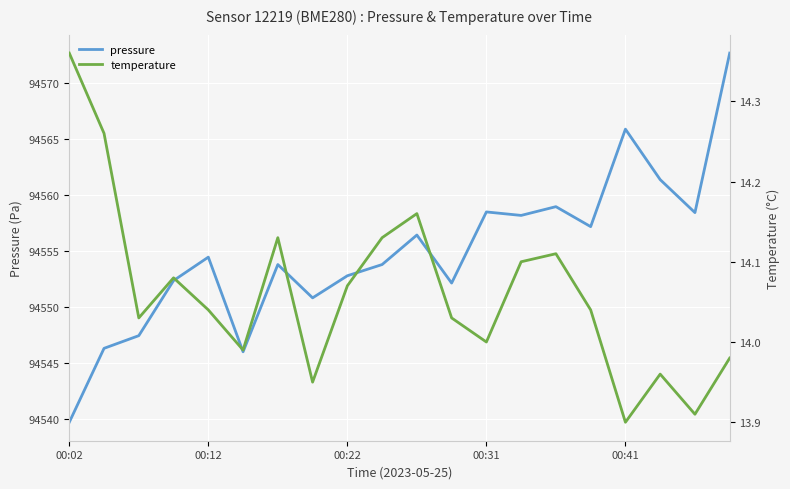

How many lines are shown in the chart?

2